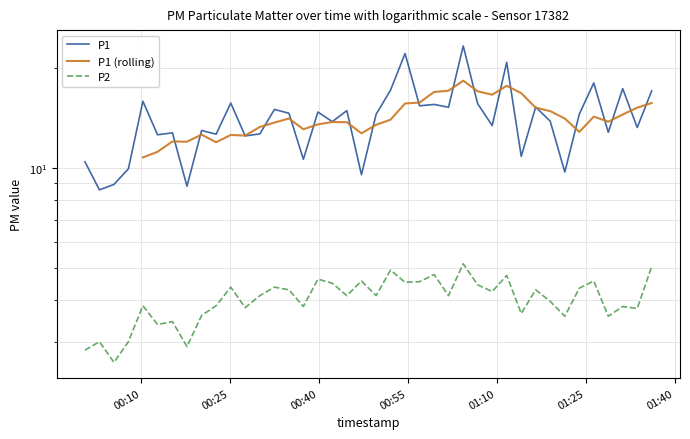

The P2 series shows 6.2 at 2024-03-25T00:20:13. True or false?

False